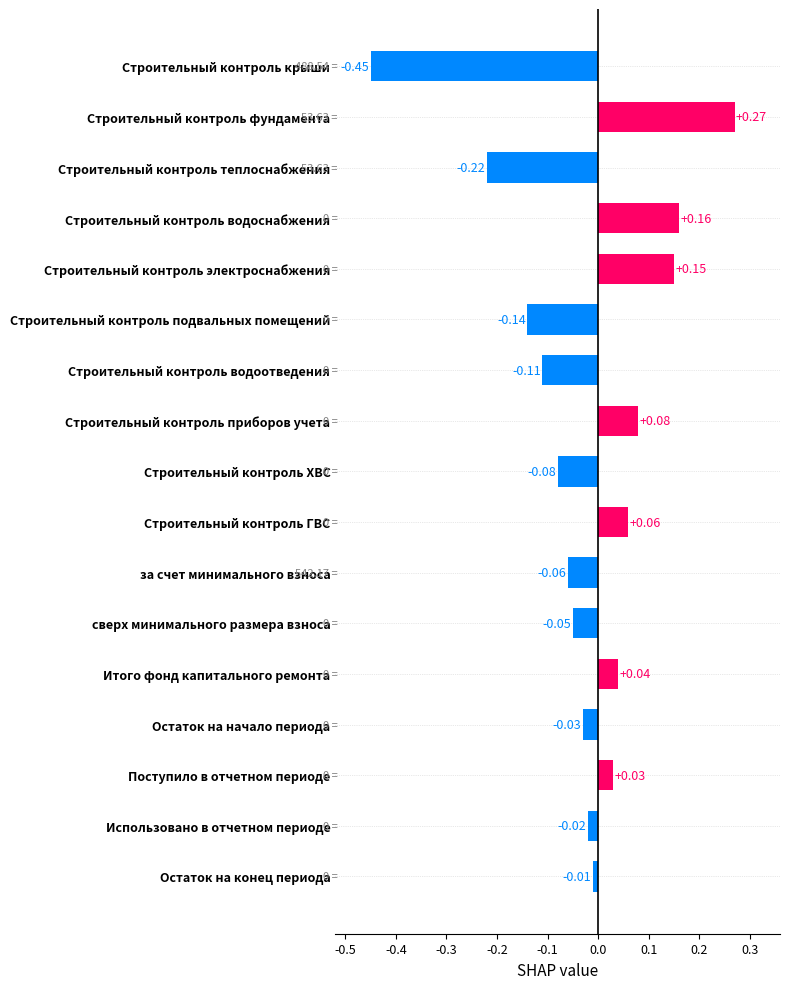

What is the label of the 17th bar from the top?

Остаток на конец периода